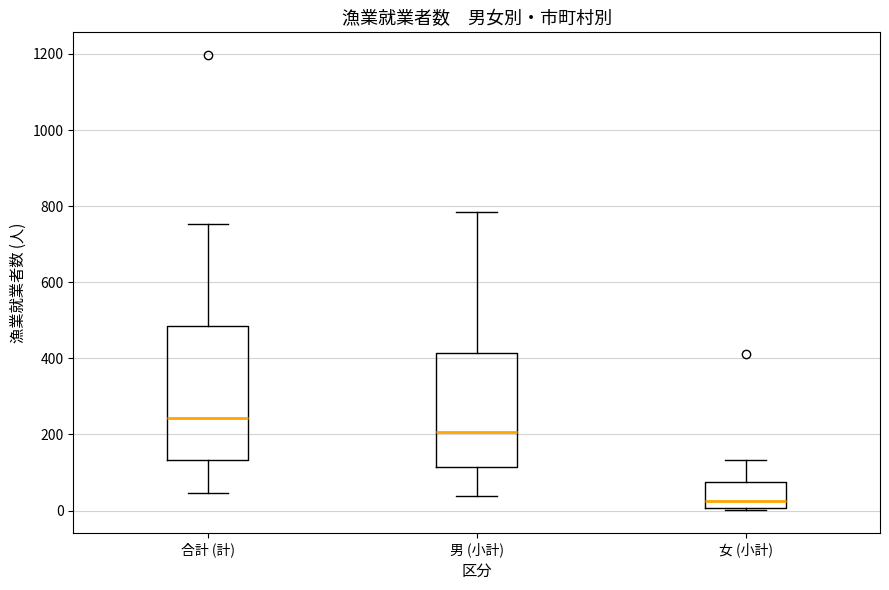

Which box has the highest median line?

合計 (計)